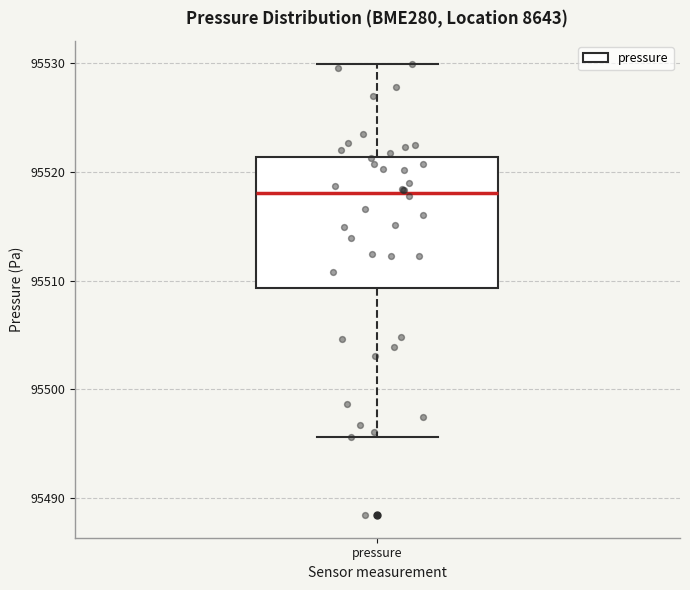

Transcribe this box plot: give where the median line is, the range the box spans, and where the two whiskers end, as read against the y-axis. The values are not printed on the chart, so give them approximately, as read against the axis.

median 95518, box 95509 to 95521, whiskers 95496 to 95530